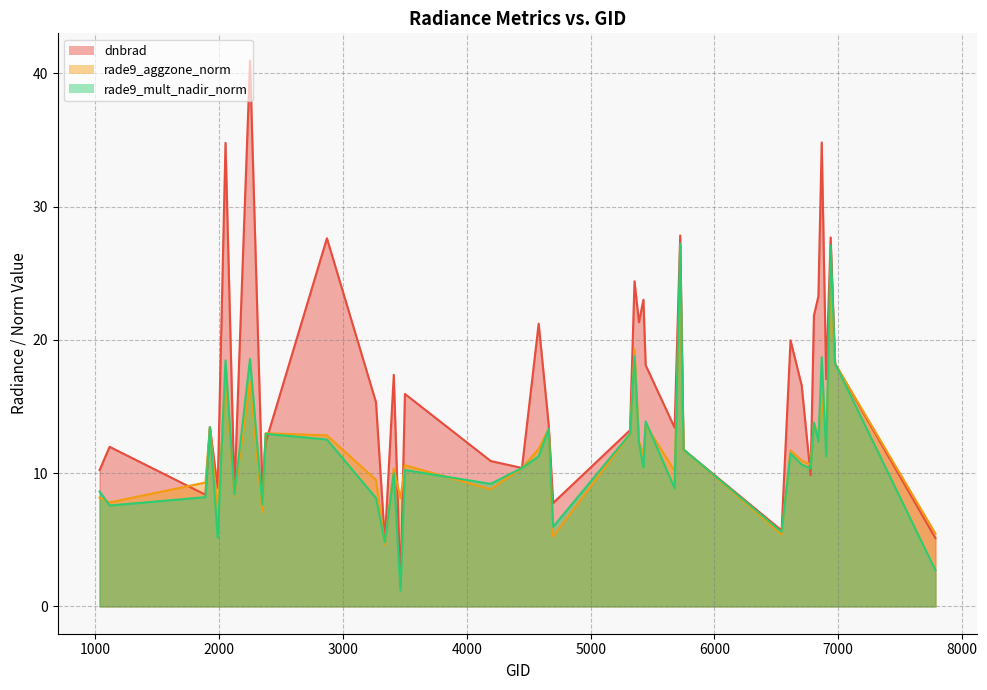

List the series in order of their peak value, lowest first.

rade9_aggzone_norm, rade9_mult_nadir_norm, dnbrad